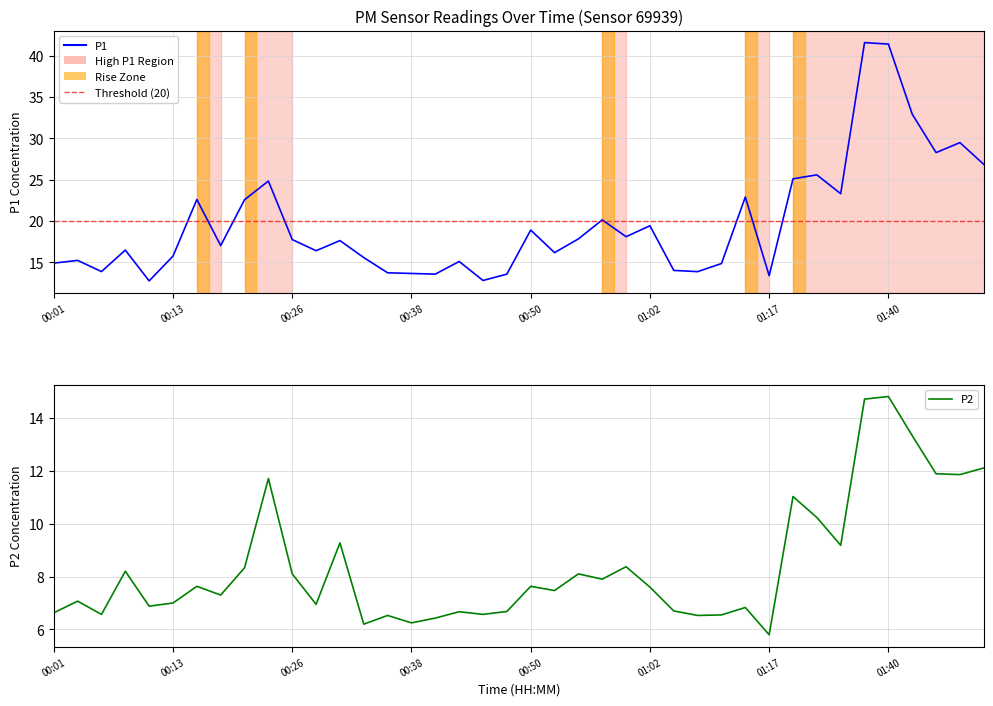

Which series has the largest range (max minus min)?

P1